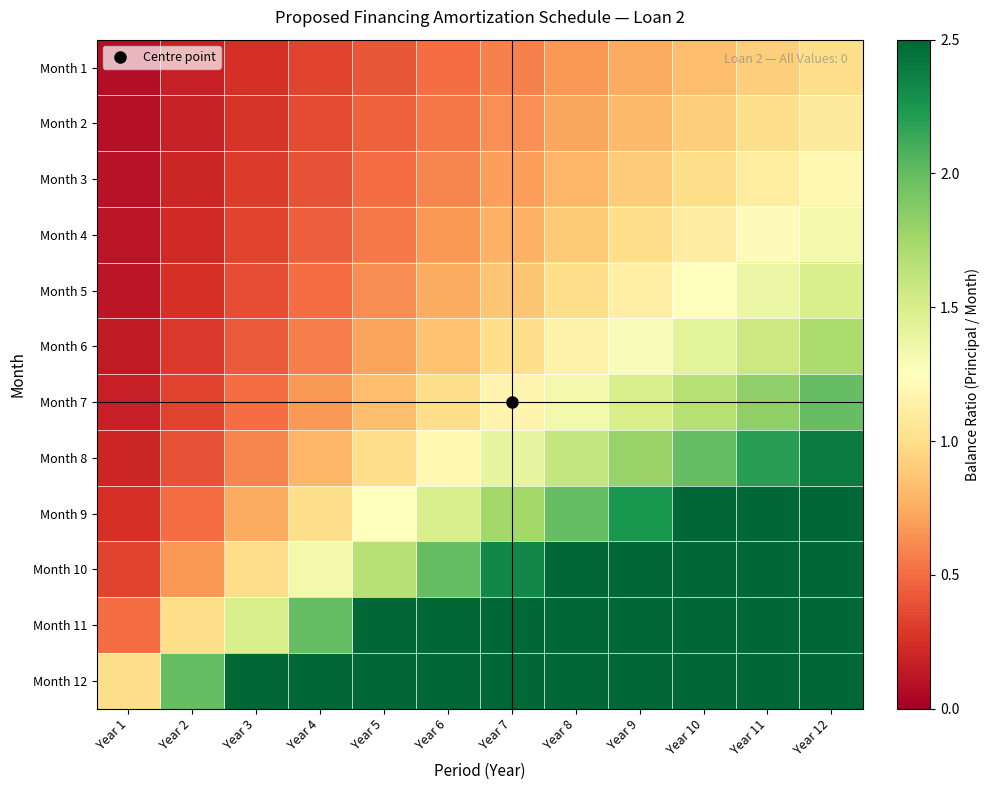

Which series has the largest total across all categories?

Month 12